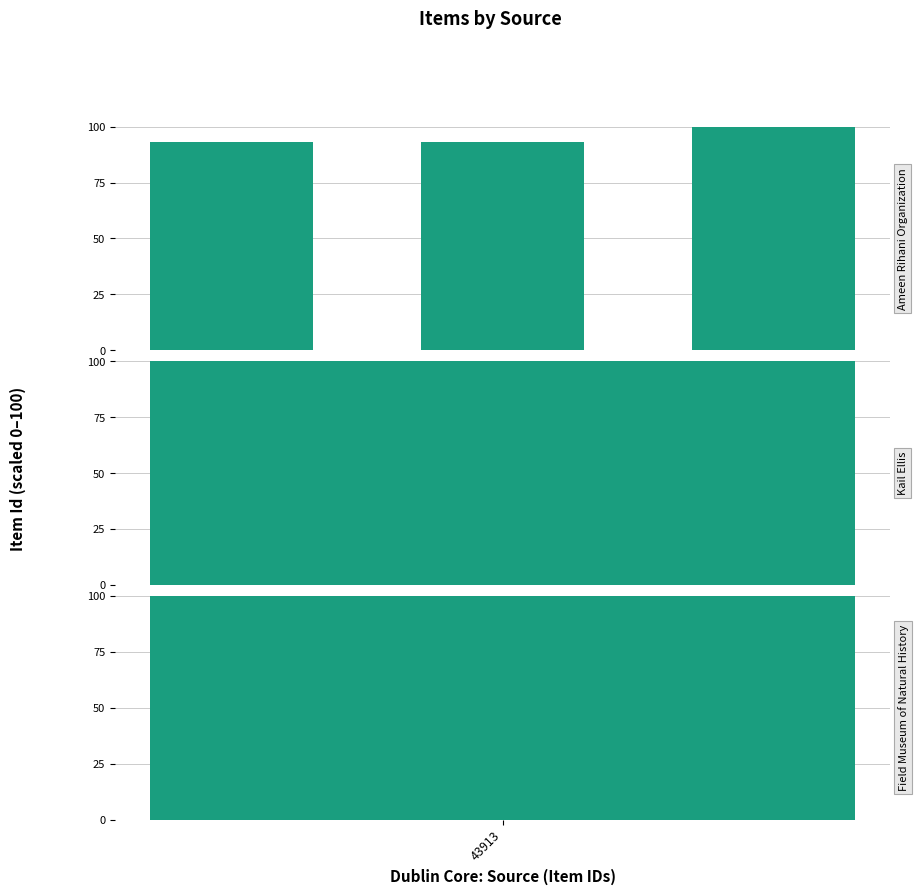

Reading right to left, transcribe all the data shown in this chart.

2=100.0	1=93.3	43913=93.3